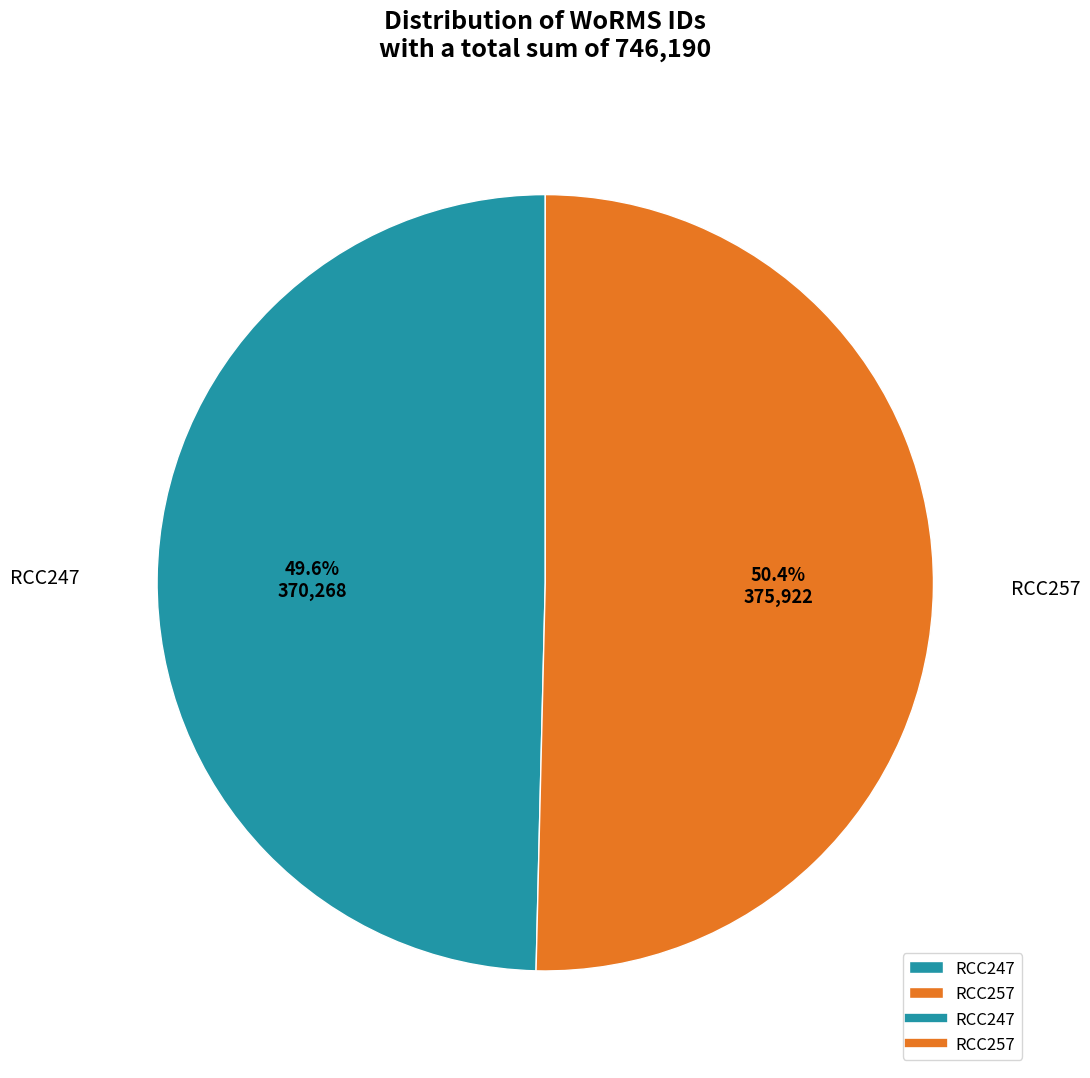

To the nearest percent, what is the average slice percentage?

50%